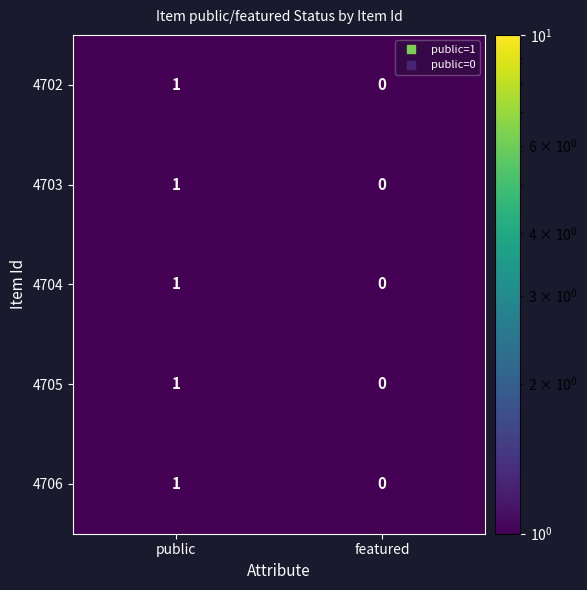

List the labels in order of 4704 value, smallest first.

featured, public